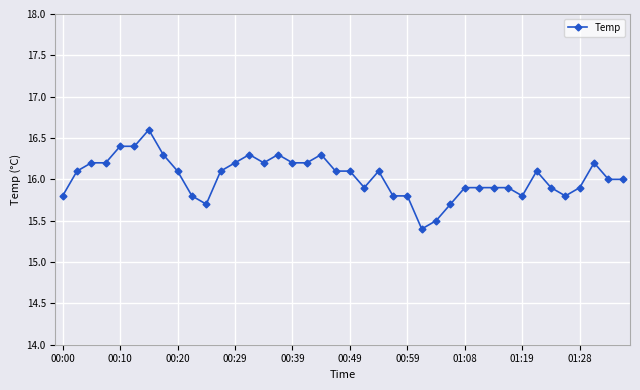

What is the value of the 36th point from the left?

15.8